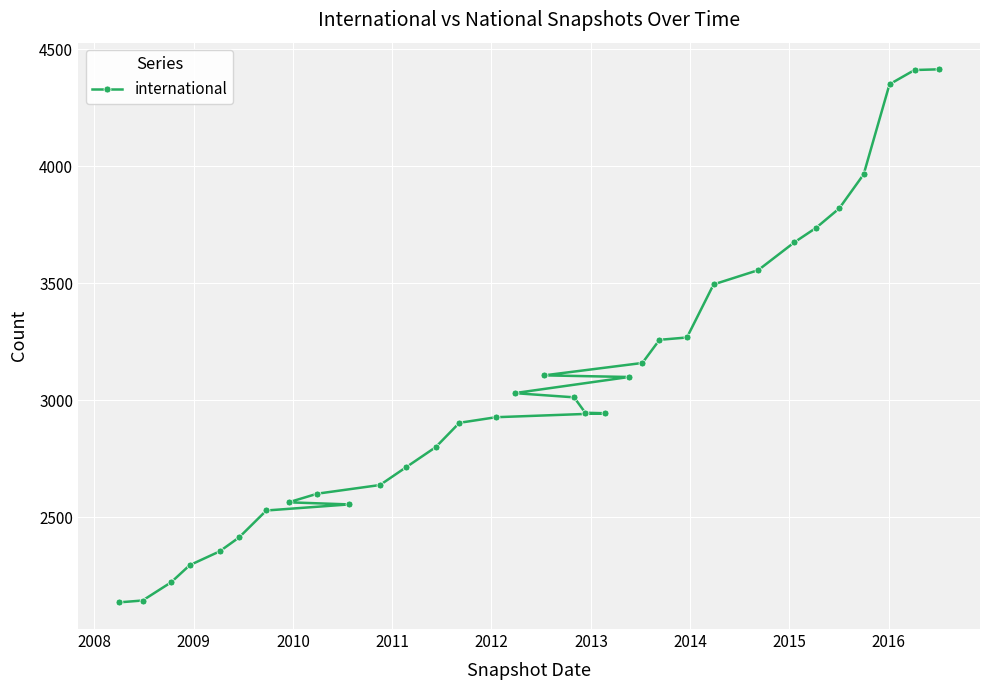

How many lines are shown in the chart?

1